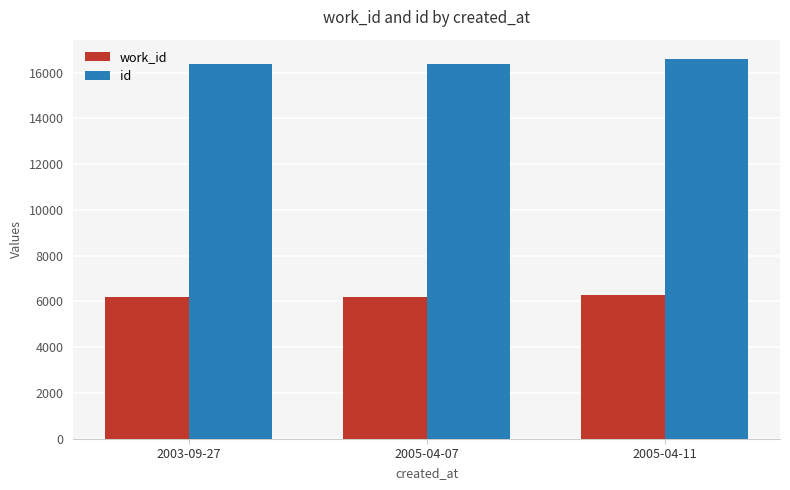

Which category has the highest value across all series?

2005-04-11